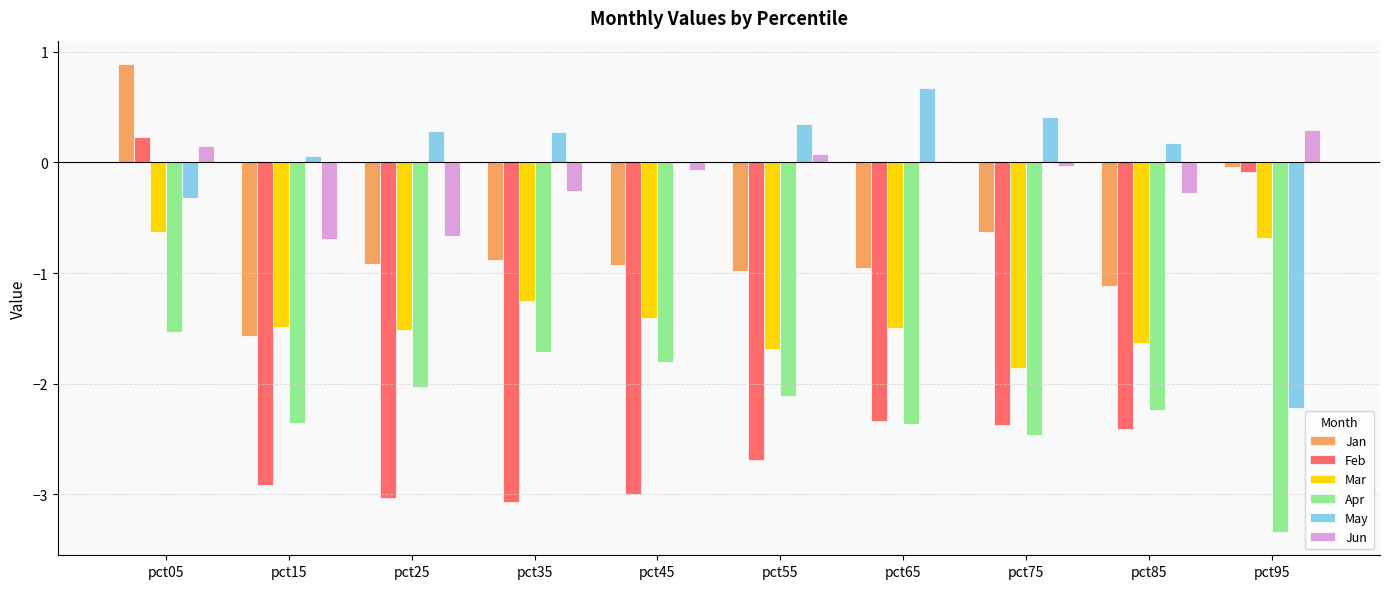

At which category is the sum across all series the highest?

pct05